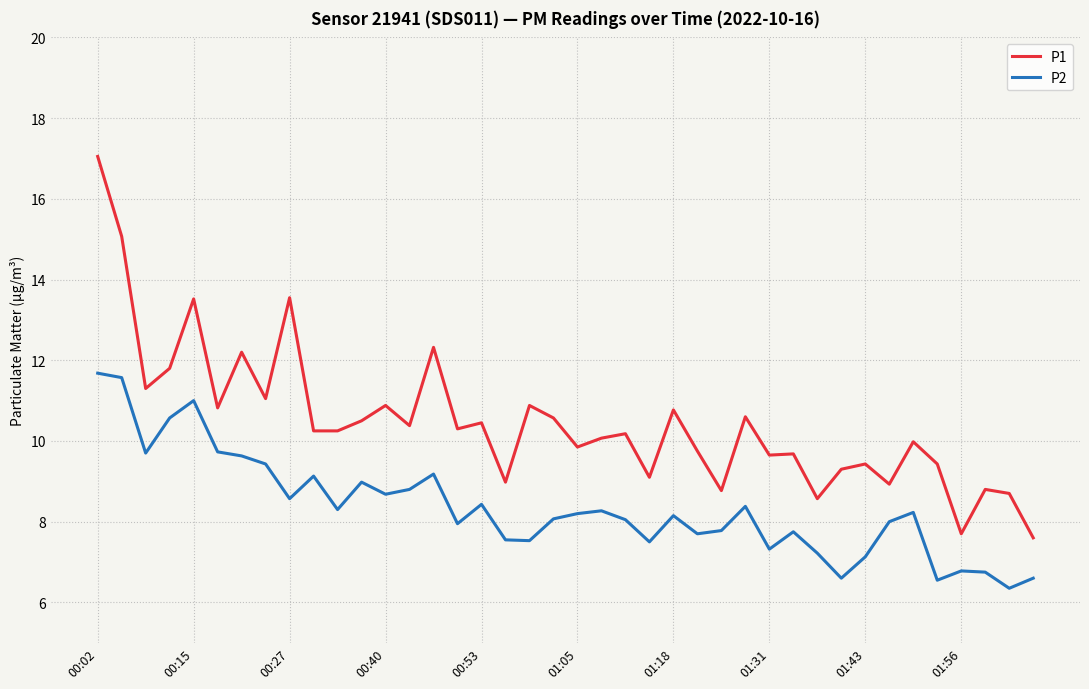

Which series has the largest total across all categories?

P1